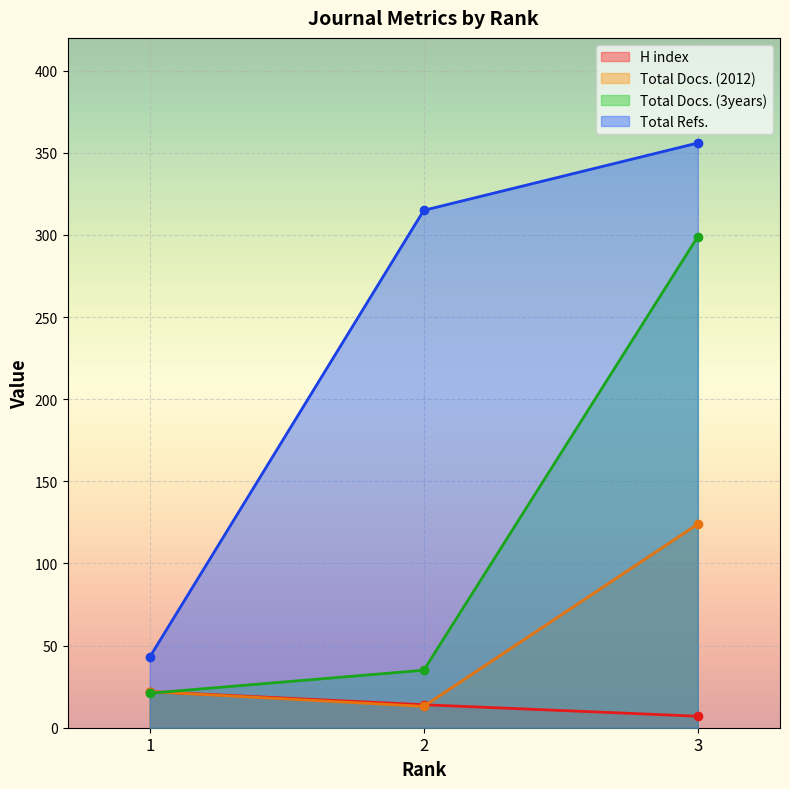

Count the H index values in the range 7 to 22.

3